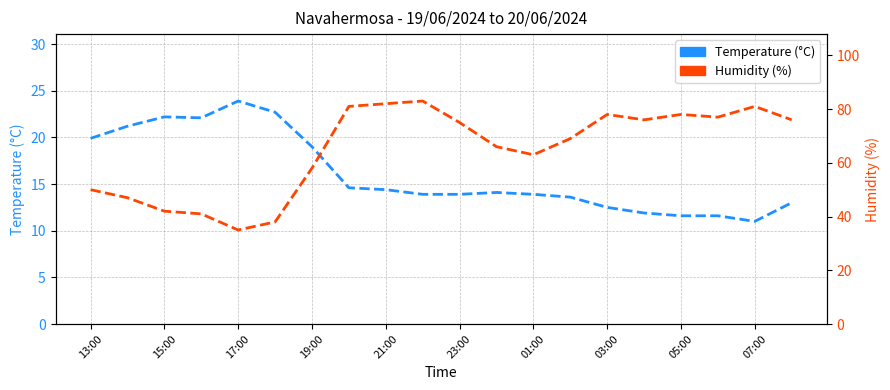

Which series has the largest total across all categories?

Humidity (%)